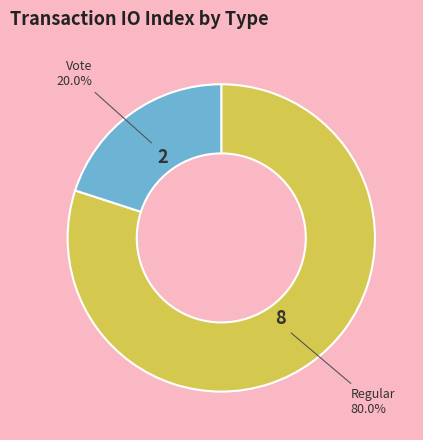

Is there a majority slice in this chart?

Yes